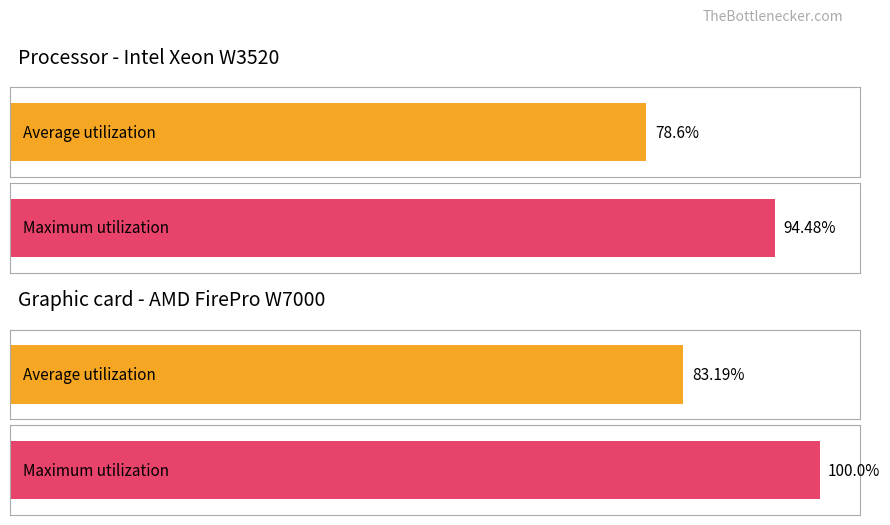

What is the value of the Average utilization bar at the 1st from the left?

78.6